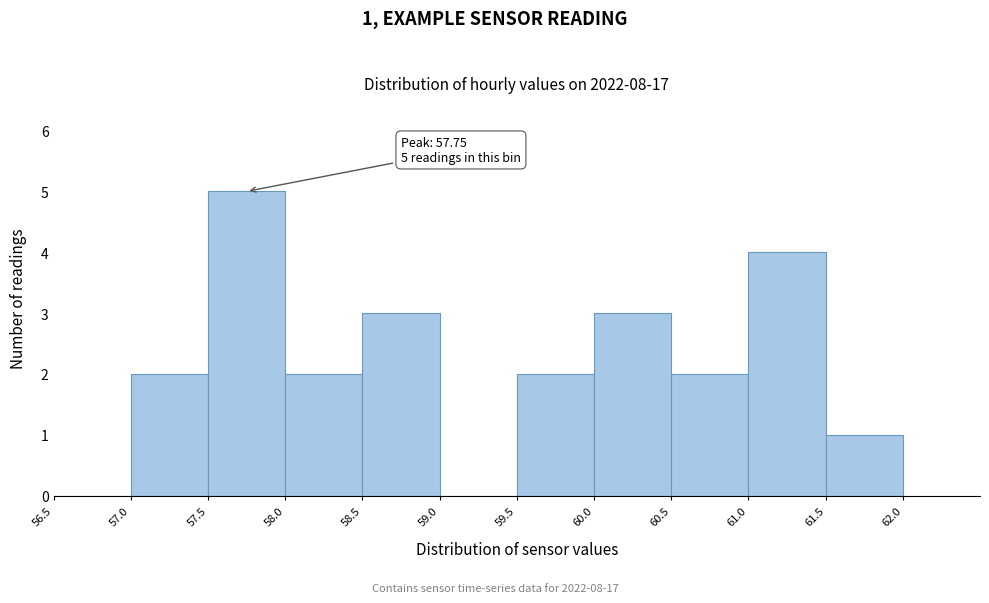

Which range on the x-axis has the tallest bar?

57.5 to 58.0